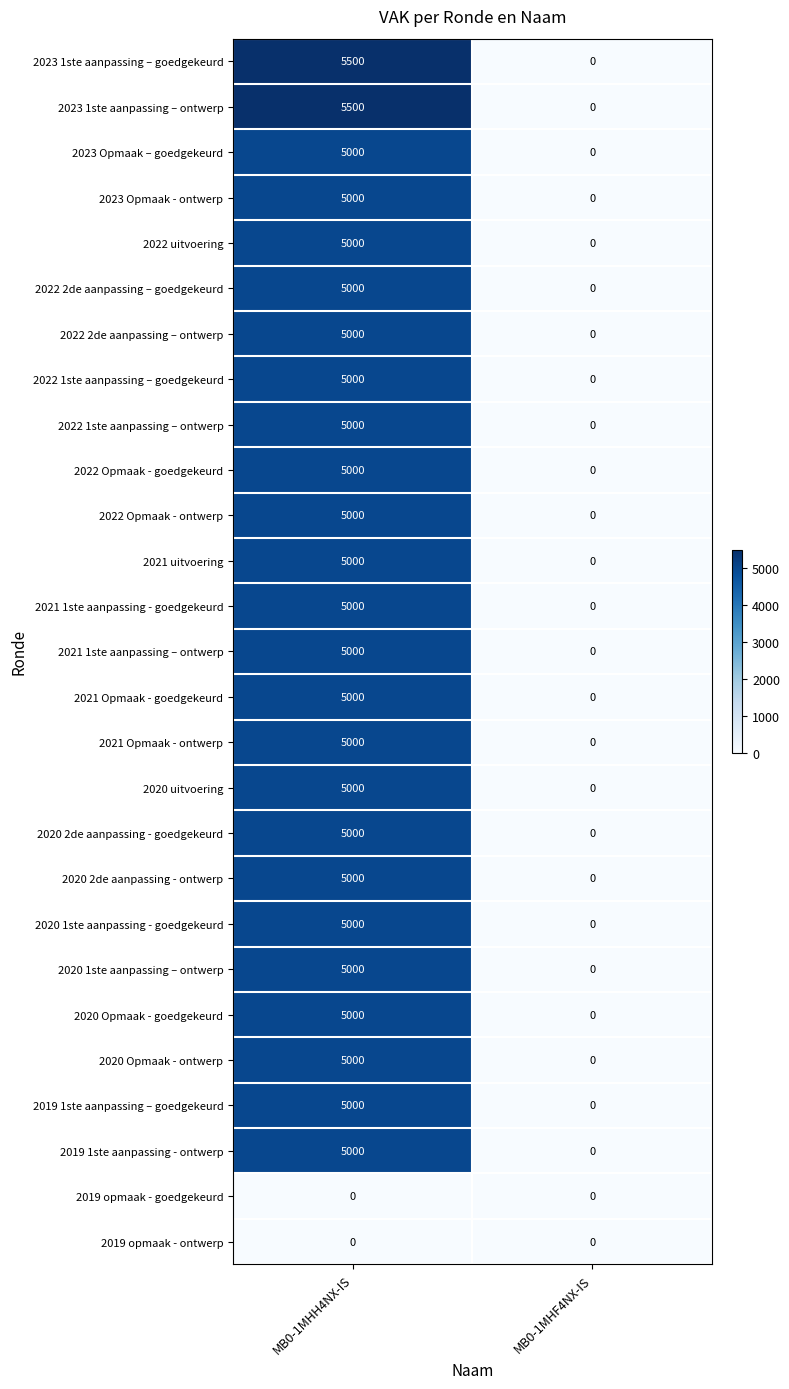

The value of 2022 2de aanpassing – ontwerp at MB0-1MHF4NX-IS is 1975. True or false?

False